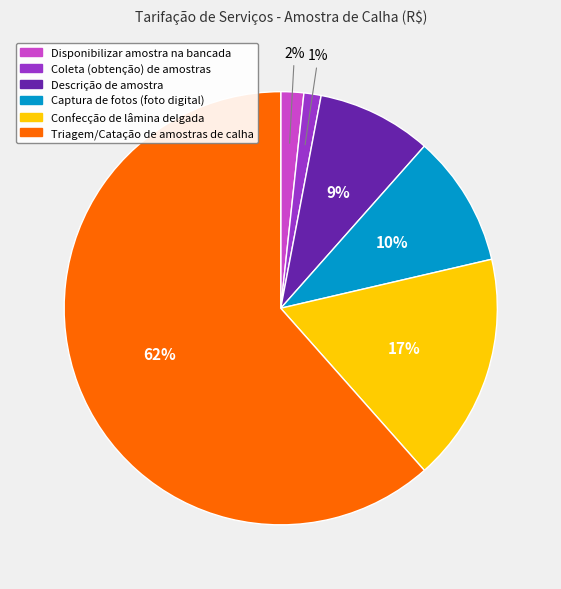

Which category has the biggest portion of the pie?

Triagem/Catação de amostras de calha